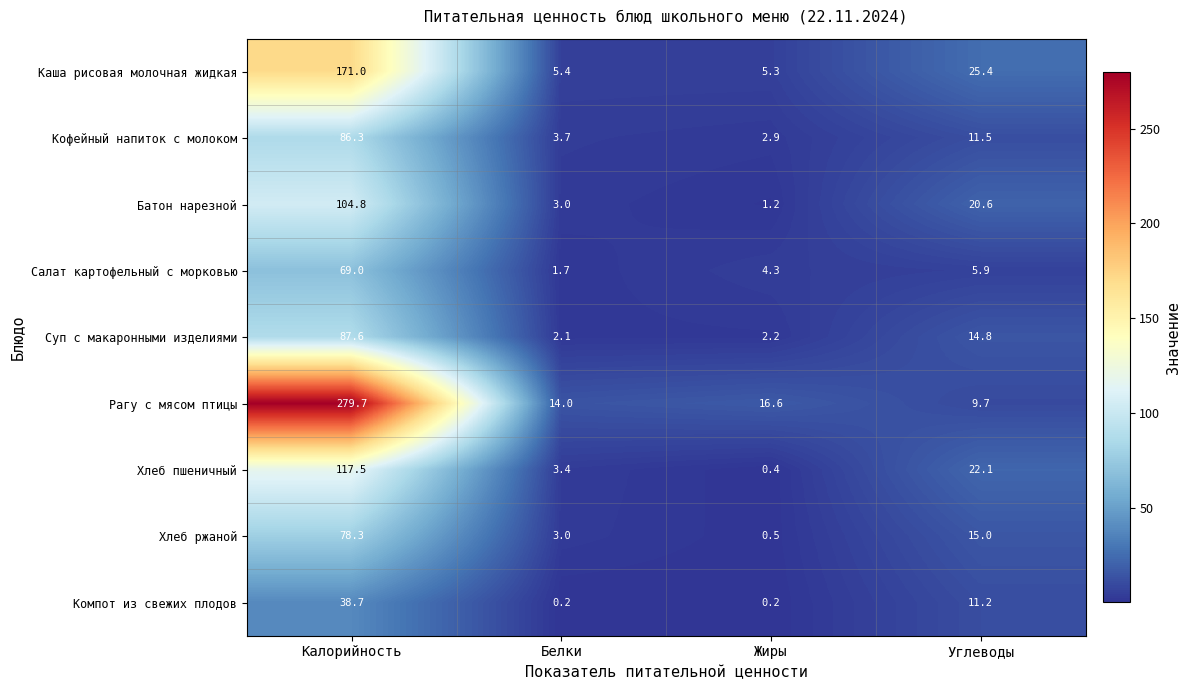

How many data points does each series have?

4